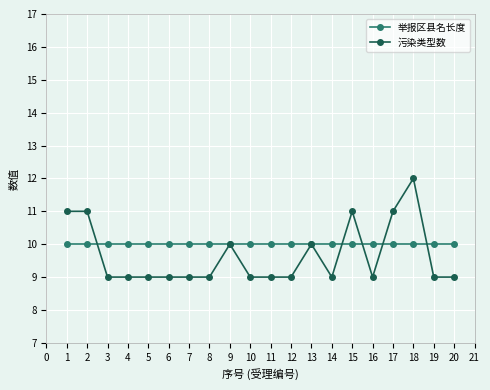

True or false: 污染类型数 has more than 1 interior local peaks.

True